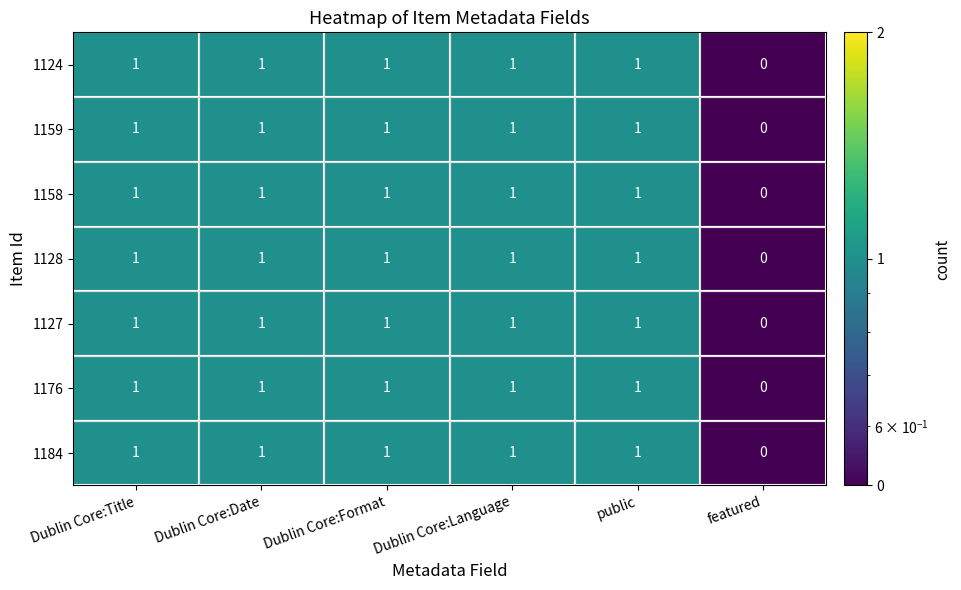

What is the sum of all 1184 values?

5